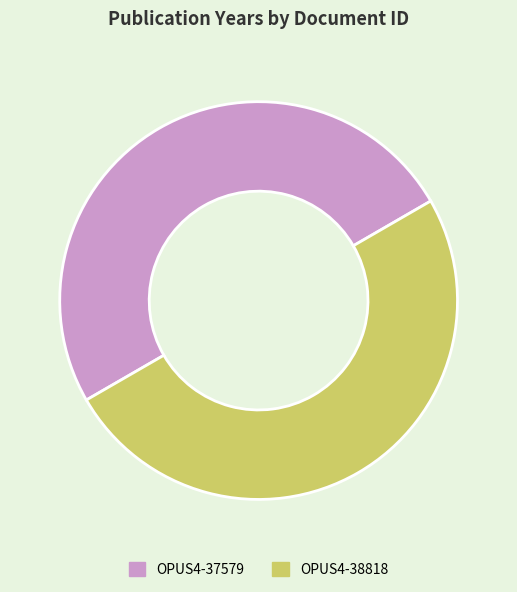

Do OPUS4-38818 and OPUS4-37579 together represent more than half of the pie?

Yes